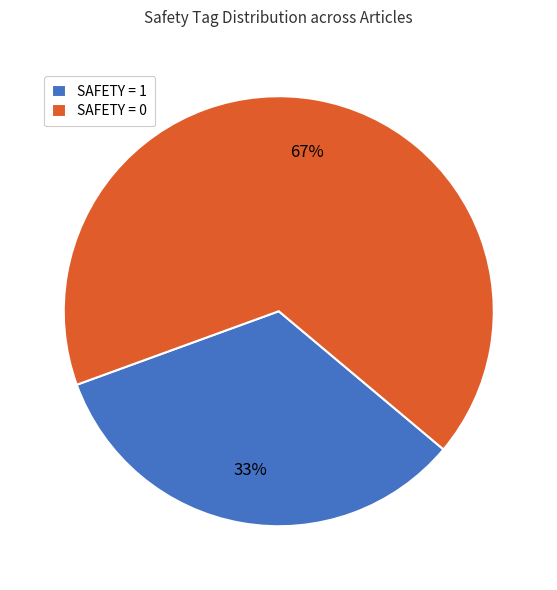

To the nearest percent, what percentage of the pie is SAFETY = 0?

67%